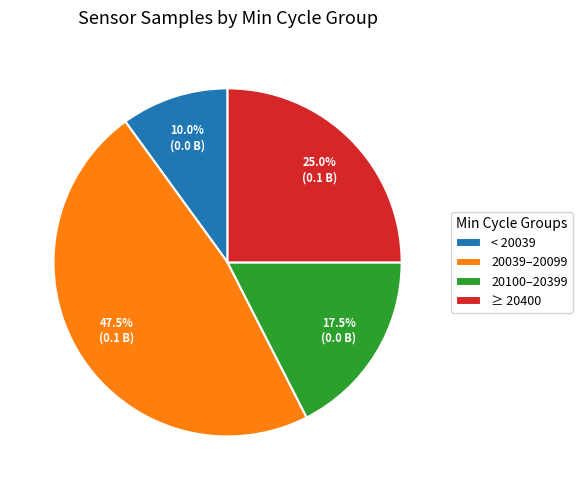

Is there any slice that represents more than half of the pie?

No